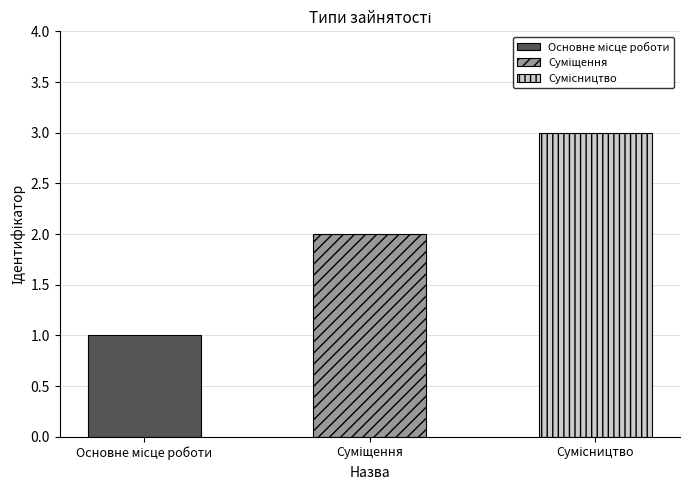

Rank the categories by value from lowest to highest.

Основне місце роботи, Суміщення, Сумісництво